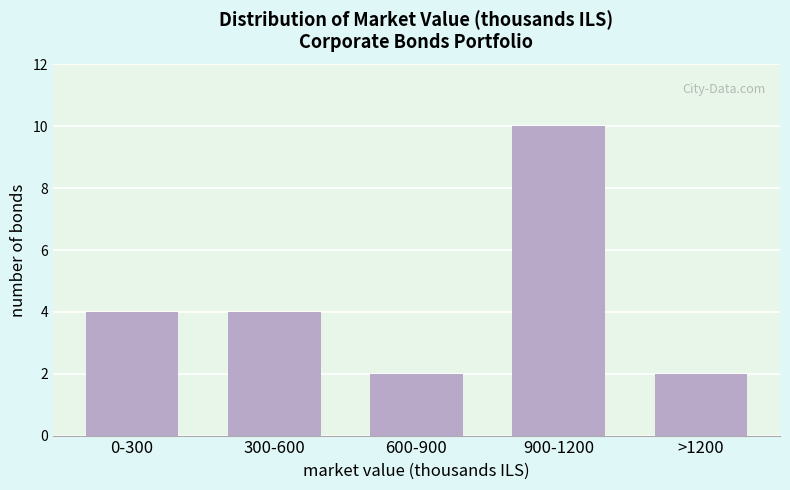

Reading left to right, extract all data points from this chart.

0-300=4	300-600=4	600-900=2	900-1200=10	>1200=2